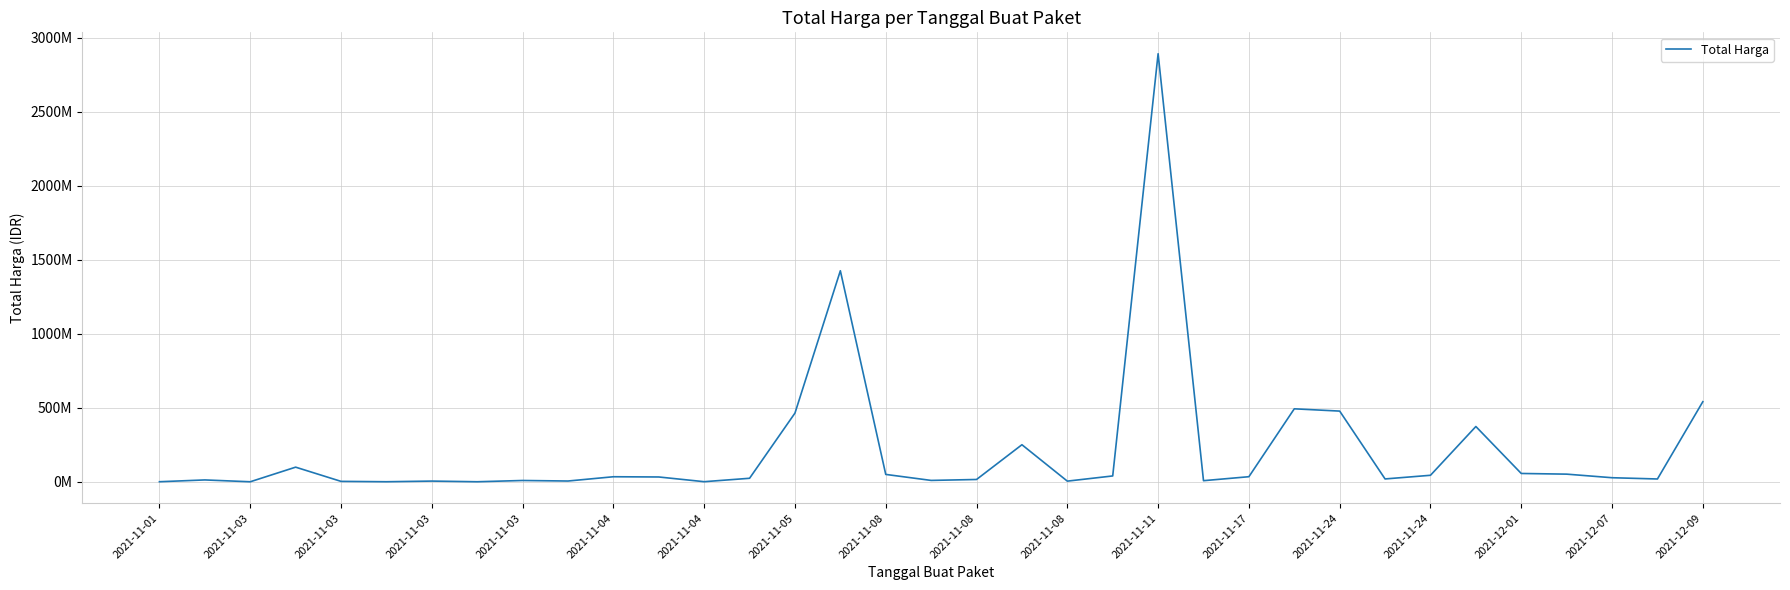

Reading left to right, what are all the values shown in this chart?

333600	12453900	78000	98772570	2772000	265000	4672200	182000	8742500	5129000	34000000	32441200	577875	23653000	464002100	1425867900	49730040	9180000	15513960	250350000	4350000	39440000	2892122000	7401240	34292000	493000000	477600000	19175000	43859200	373404000	56152800	51601000	27412000	18900000	541071000